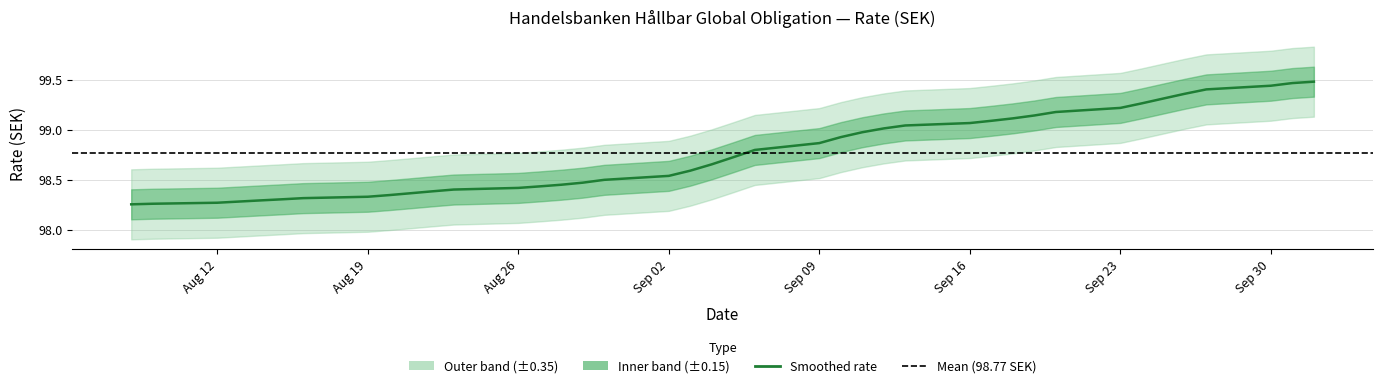

Which category has the highest value across all series?

01.10.2024